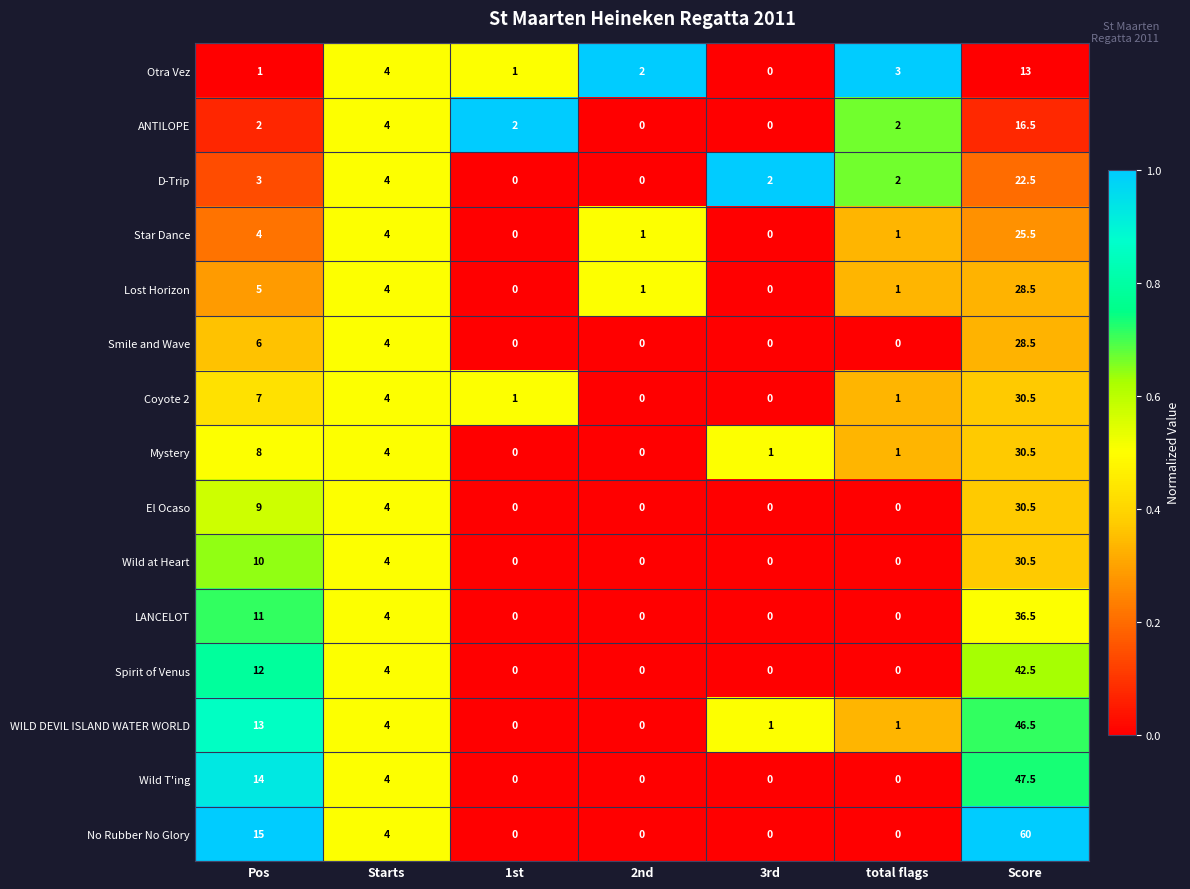

Which series changed the most between Pos and Starts?

No Rubber No Glory